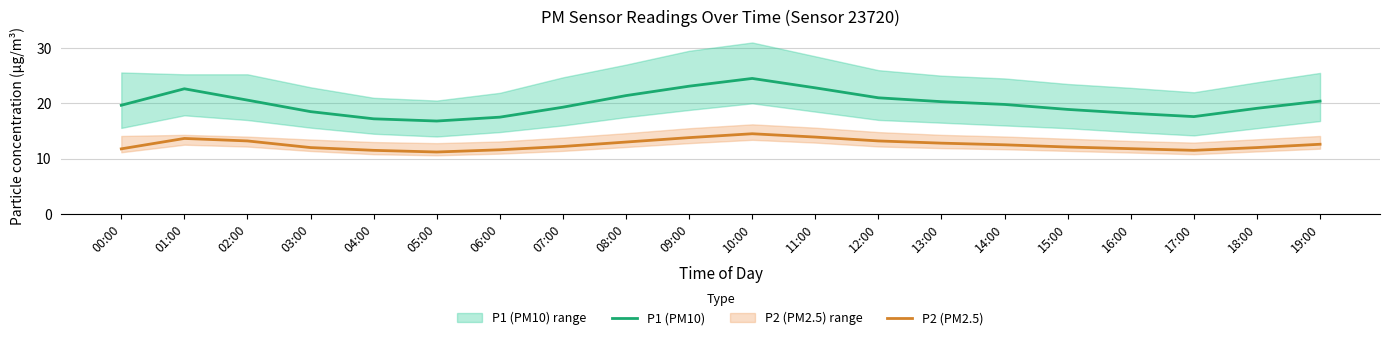

What is the difference between the maximum and second lowest values in the P2 (PM2.5) series?

3.0